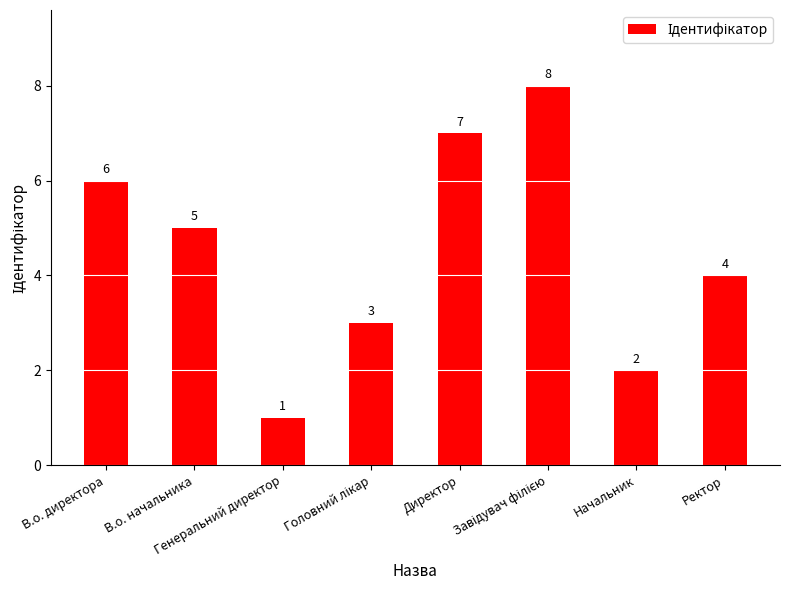

What is the difference between the maximum and minimum values?

7